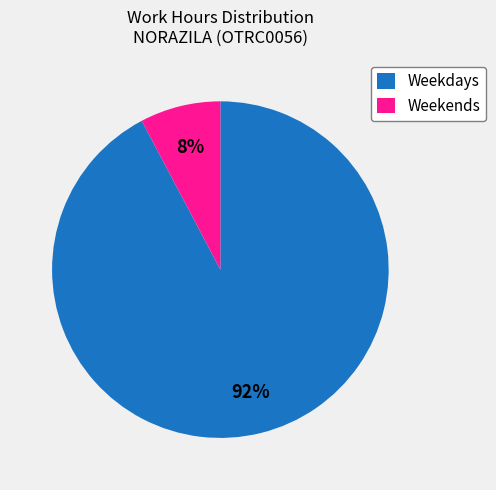

Count the number of slices in the pie.

2